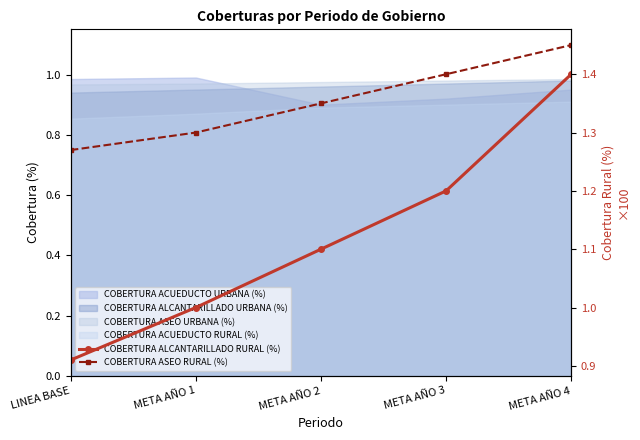

What is the average value of the COBERTURA ASEO RURAL (%) series?

1.4